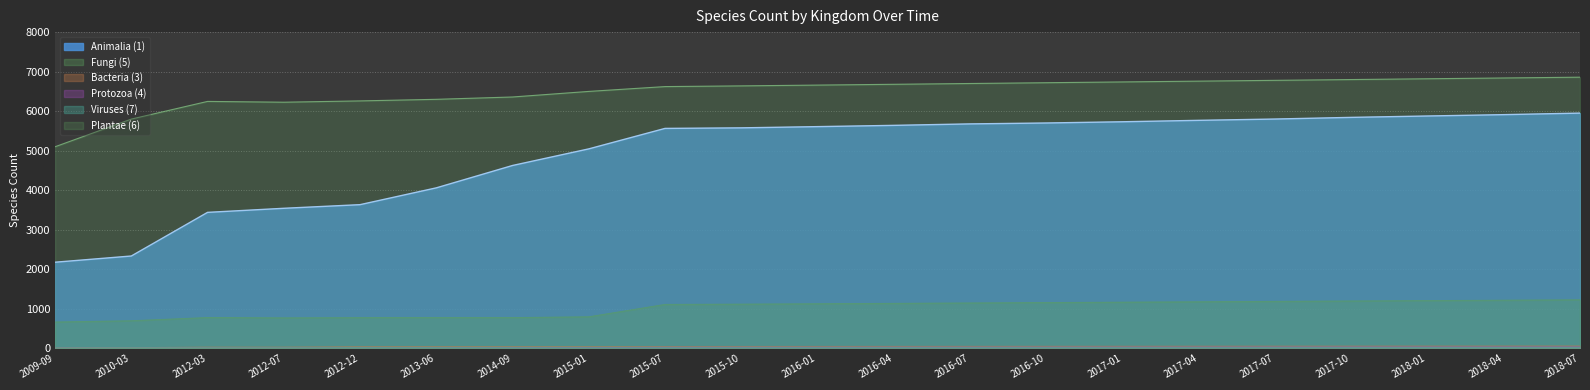

What is the difference between the Viruses (7) values at 2017-10 and 2016-01?

2